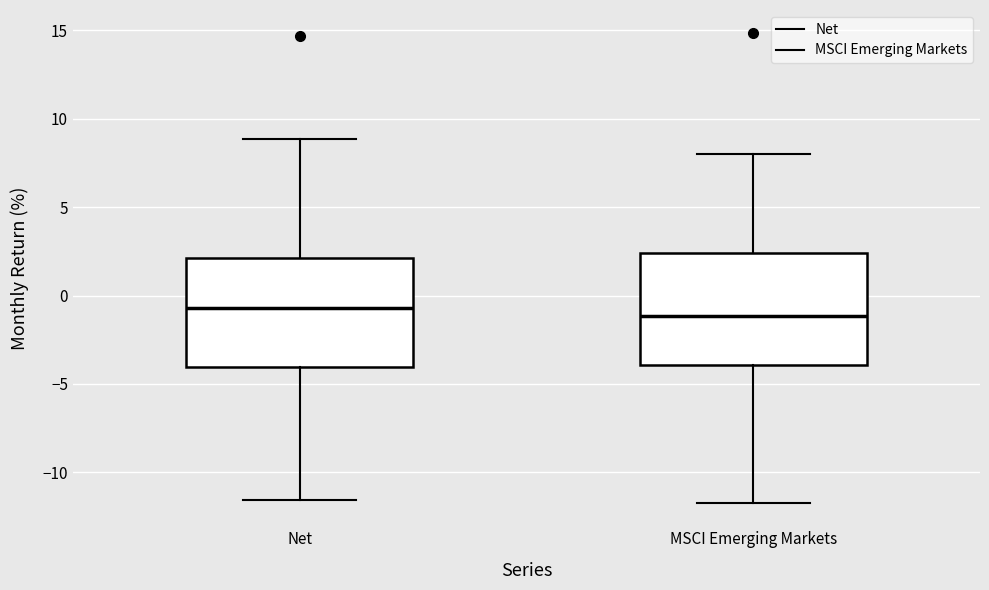

Reading left to right, read every box against the y-axis: the position of its median line, the range the box covers, and the ends of its whiskers. The values are not printed on the chart, so give them approximately, as read against the axis.

Net: median -0.5, box -4.0 to 2.0, whiskers -11.5 to 9.0
MSCI Emerging Markets: median -1.0, box -4.0 to 2.5, whiskers -11.5 to 8.0